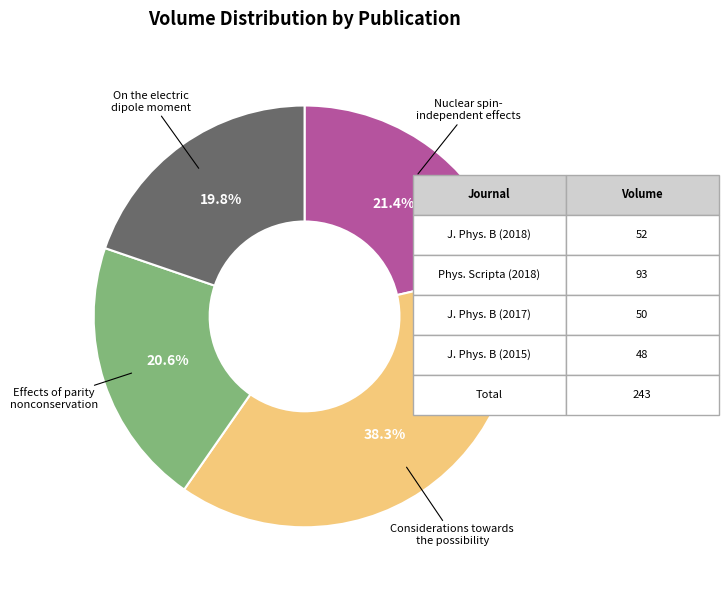

What percentage is NOT represented by Nuclear spin- independent effects?

78.6%